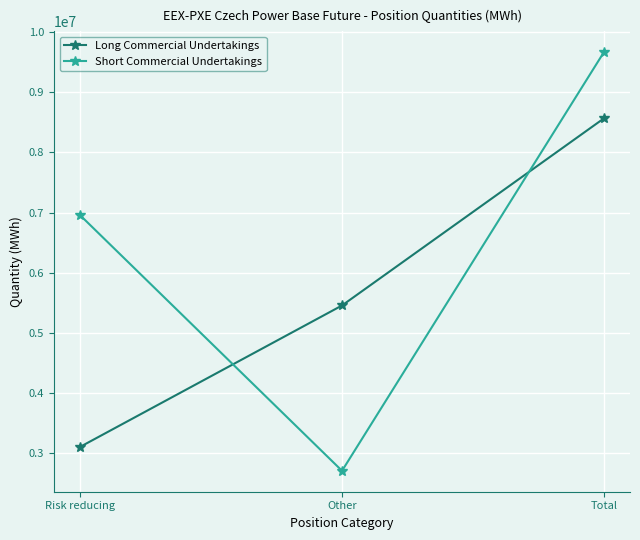

What is the value of the Long Commercial Undertakings point at the 2nd from the left?

5455750